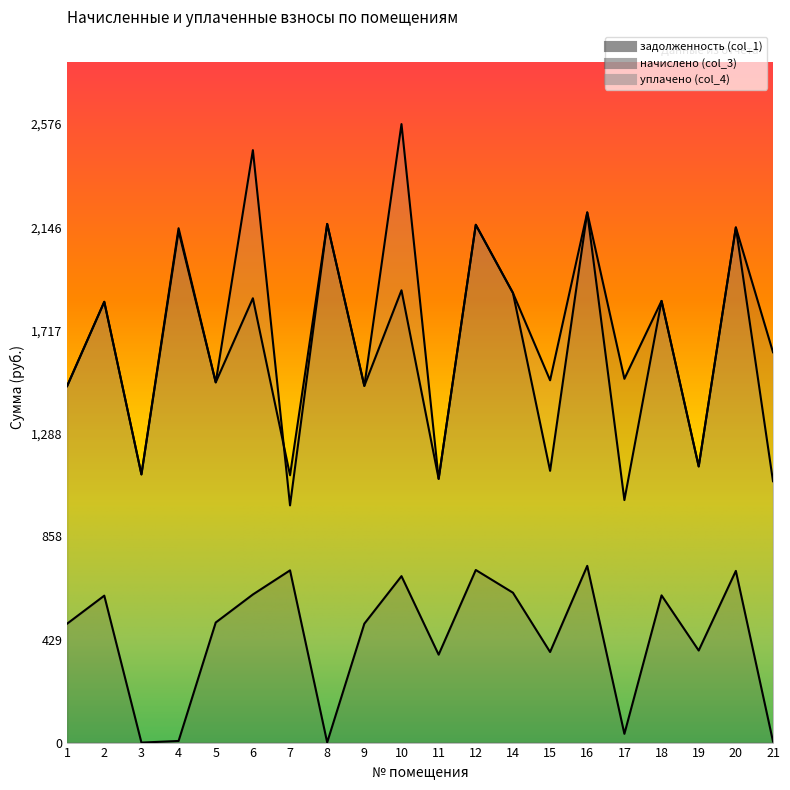

What is the sum of all начислено (col_3) values?

33312.1